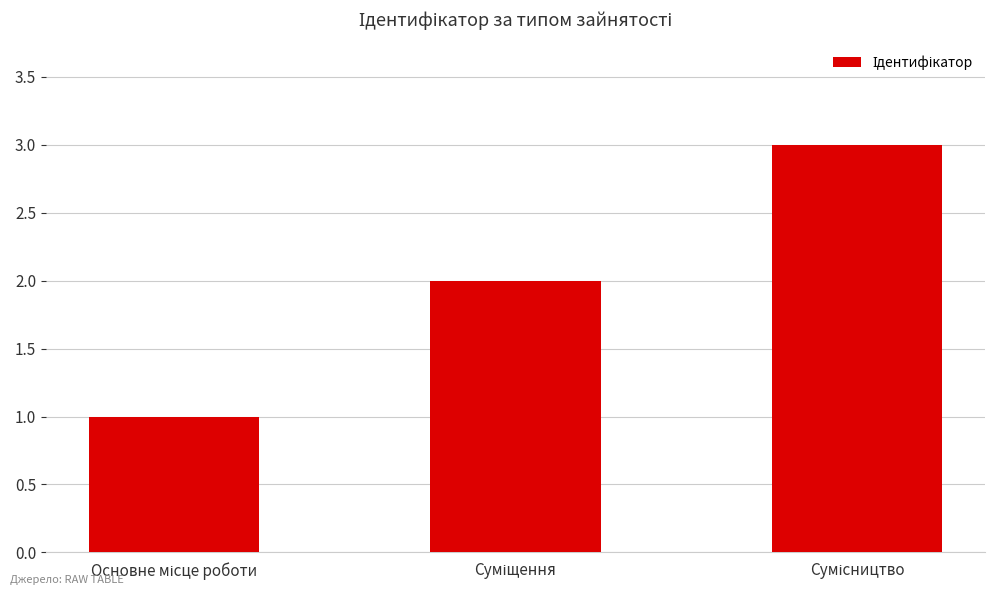

What is the sum of all values?

6